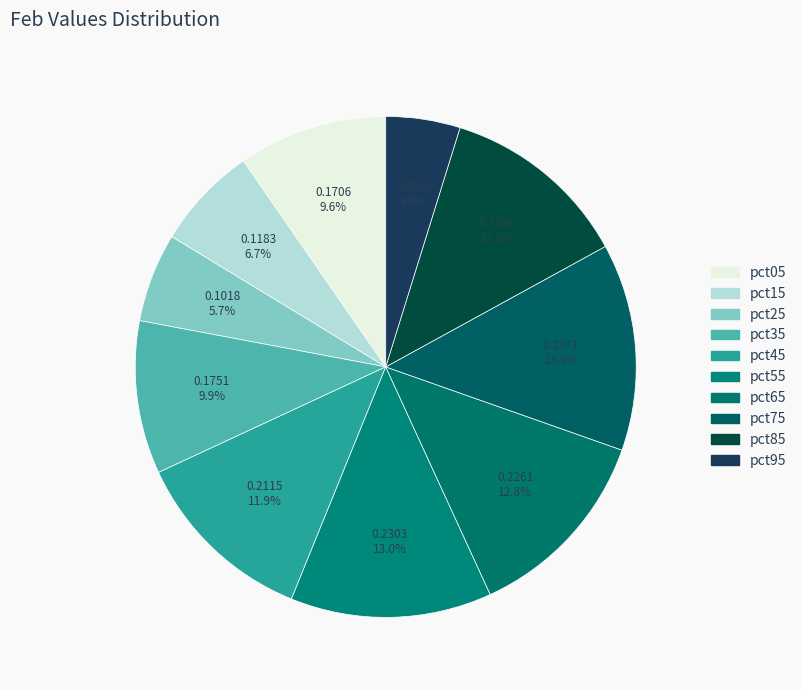

True or false: pct55 accounts for 13% of the total.

True